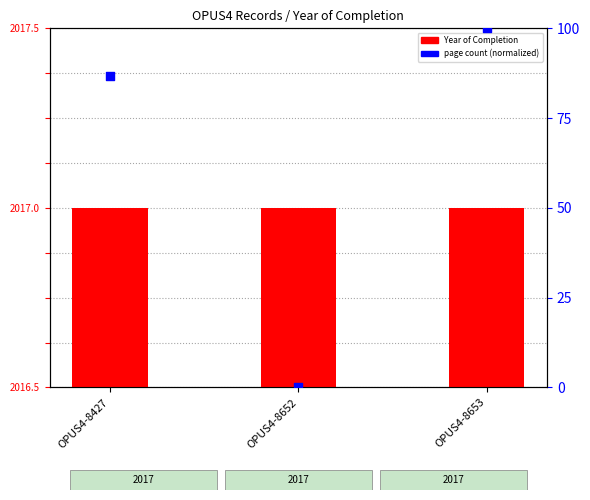

Between OPUS4-8427 and OPUS4-8653, which is larger?

OPUS4-8653